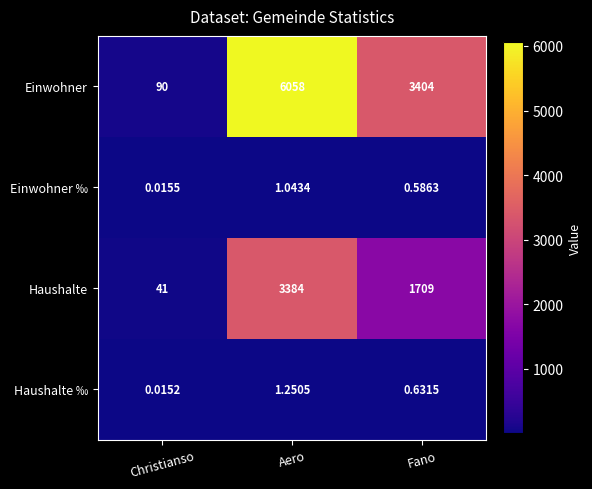

Rank the categories by Einwohner ‰ value from highest to lowest.

Aero, Fano, Christianso